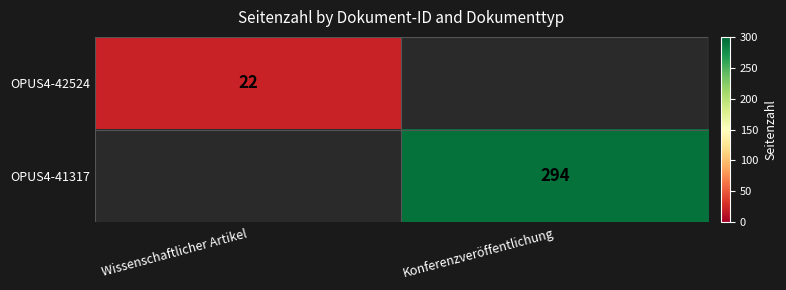

Is the value of OPUS4-41317 at Konferenzveröffentlichung greater than the value of OPUS4-42524 at Wissenschaftlicher Artikel?

Yes